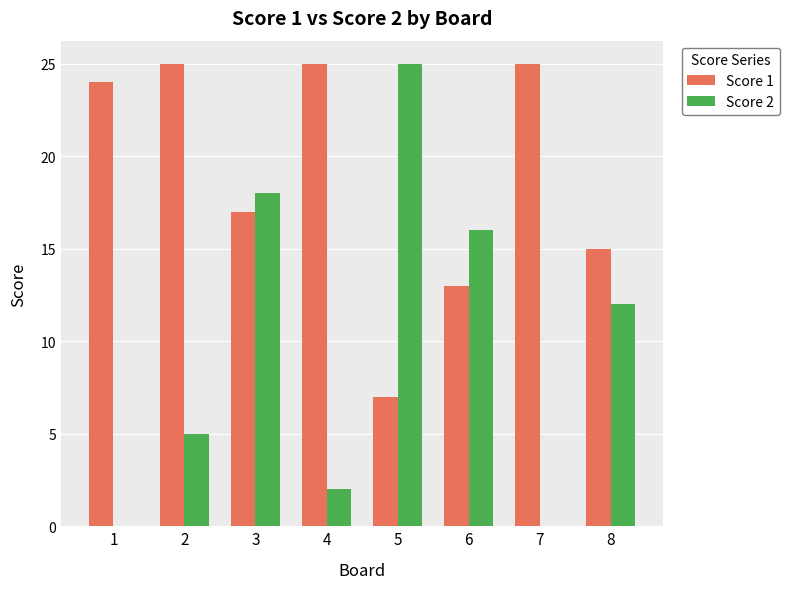

What is the greatest value displayed?

25